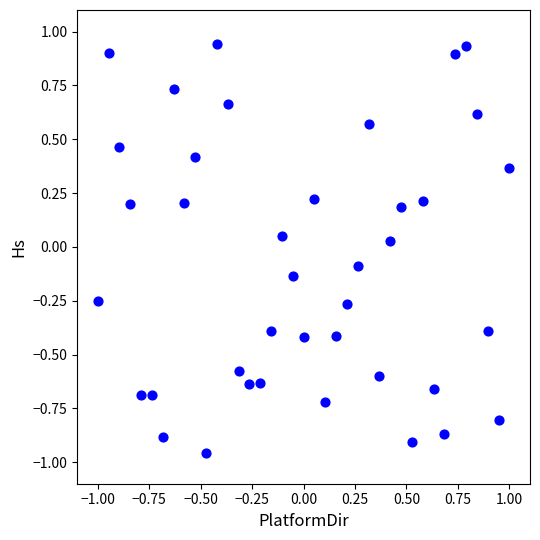

What is the range of X values (max minus min)?

2.0